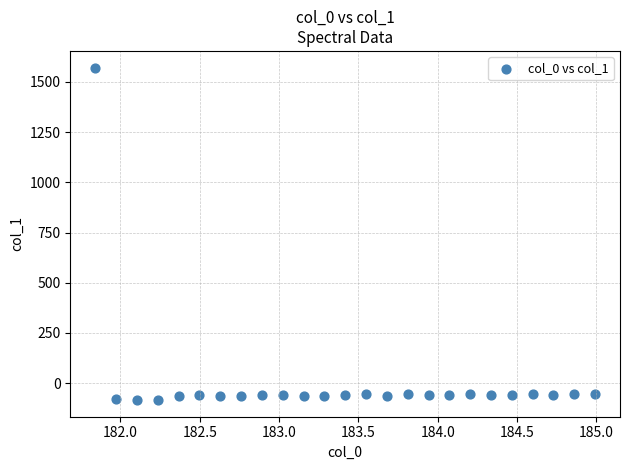

What is the range of Y values (max minus min)?

1656.5